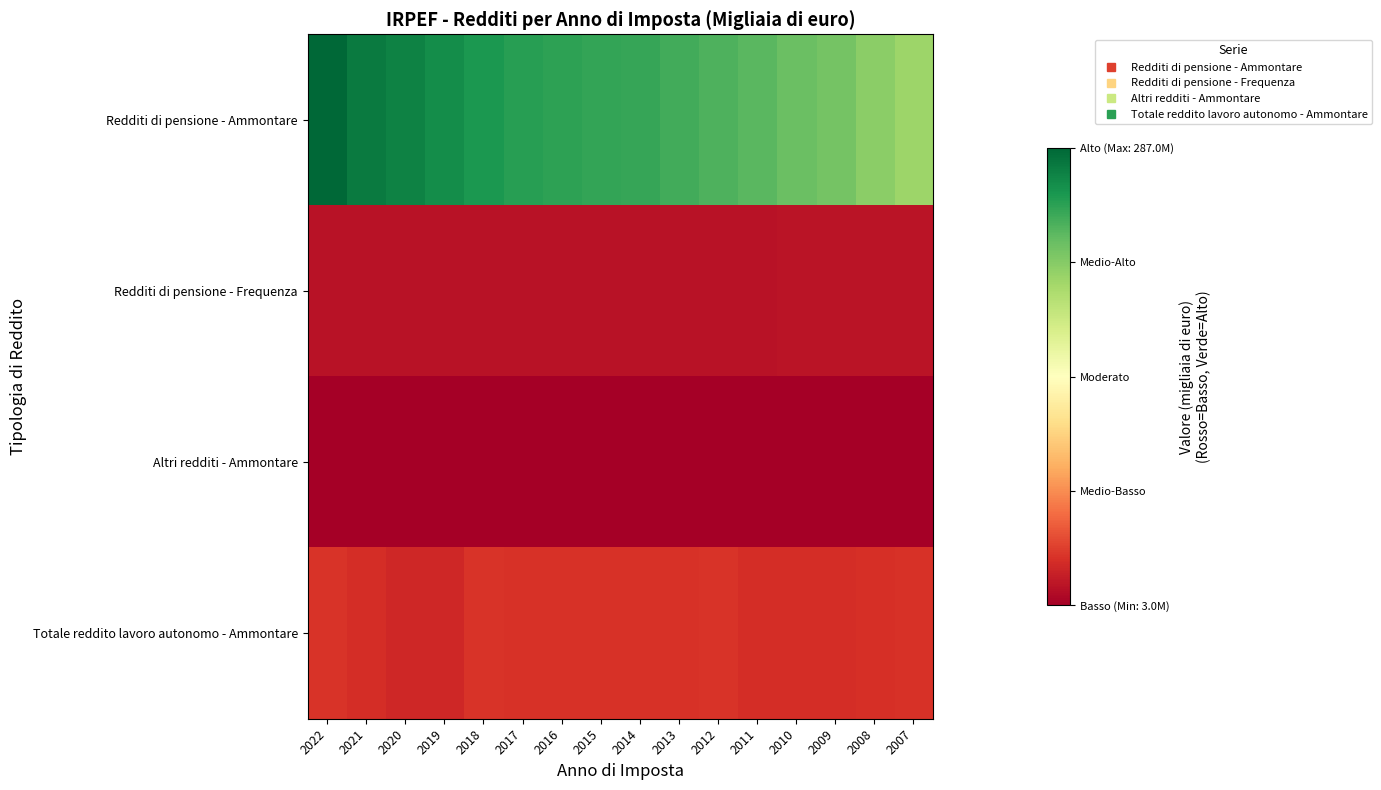

Reading right to left, extract all data points from this chart.

Redditi di pensione - Ammontare: 2007=206024343.5	2008=213594559.8	2009=223324142.7	2010=228200053.9	2011=233863552.0	2012=238810185.7	2013=243617069.0	2014=247211969.0	2015=249226307.0	2016=251116116.0	2017=253073382.0	2018=258138456.0	2019=264544593.0	2020=270874518.0	2021=275515573.0	2022=287046713.0
Redditi di pensione - Frequenza: 2007=15333698.0	2008=15323148.0	2009=15292361.0	2010=15235119.0	2011=15064435.0	2012=15130975.0	2013=14963459.0	2014=14799920.0	2015=14774432.0	2016=14622078.0	2017=14516765.0	2018=14443204.0	2019=14461707.0	2020=14520290.0	2021=14508848.0	2022=14536165.0
Altri redditi - Ammontare: 2007=3422489.9	2008=3462817.2	2009=3478071.5	2010=3534830.7	2011=3520154.0	2012=3470496.4	2013=3380456.0	2014=3270415.0	2015=3238210.0	2016=3221563.0	2017=3261447.0	2018=3239587.0	2019=3218403.0	2020=2989097.0	2021=3227907.0	2022=3534453.0
Totale reddito lavoro autonomo - Ammontare: 2007=32457198.9	2008=30932654.9	2009=30019079.5	2010=30314796.2	2011=30531124.0	2012=33297450.0	2013=32885783.0	2014=32738185.0	2015=32683173.0	2016=31993774.0	2017=32237603.0	2018=33494094.0	2019=26748464.0	2020=26439125.0	2021=30336738.0	2022=33461136.0